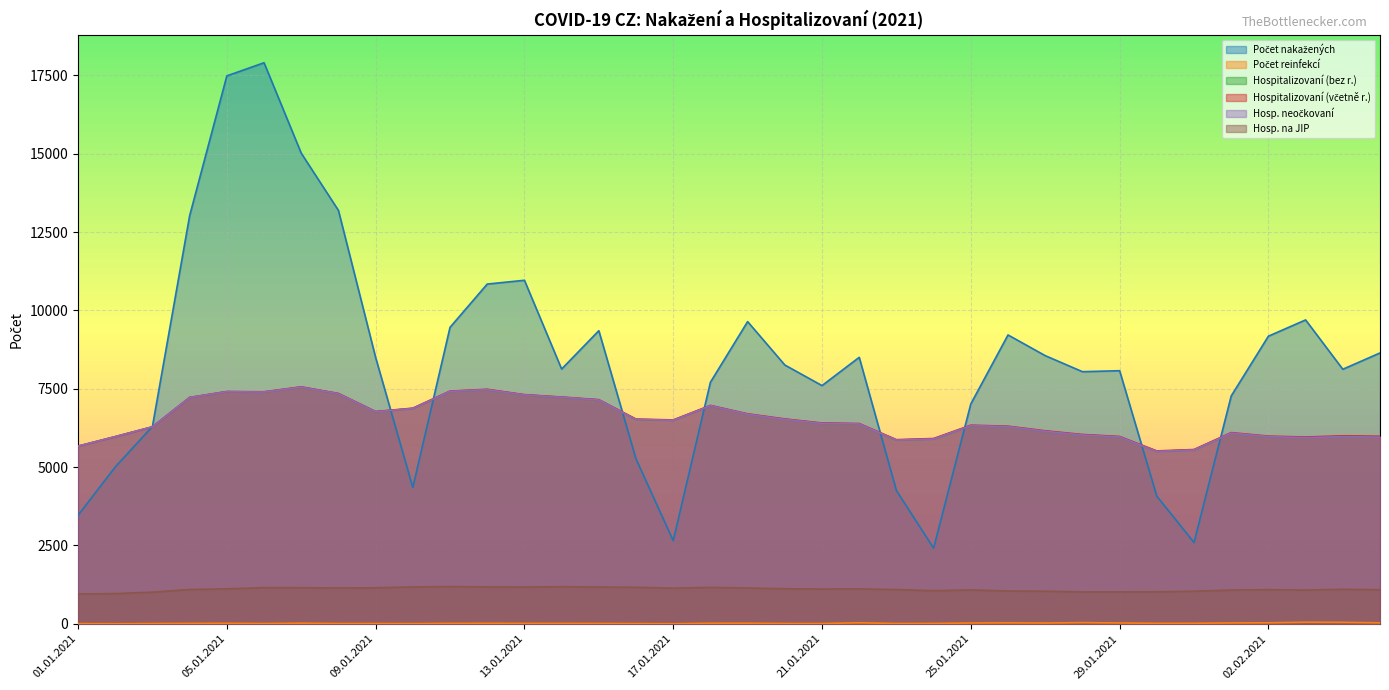

What is the average value of the Hosp. na JIP series?

1100